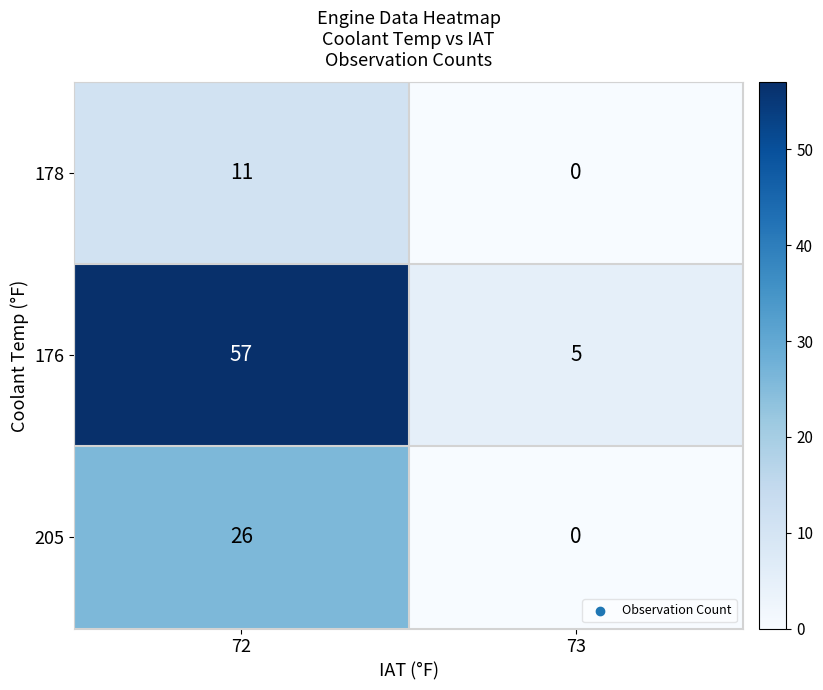

What is the difference between the 178 values at 73 and 72?

11